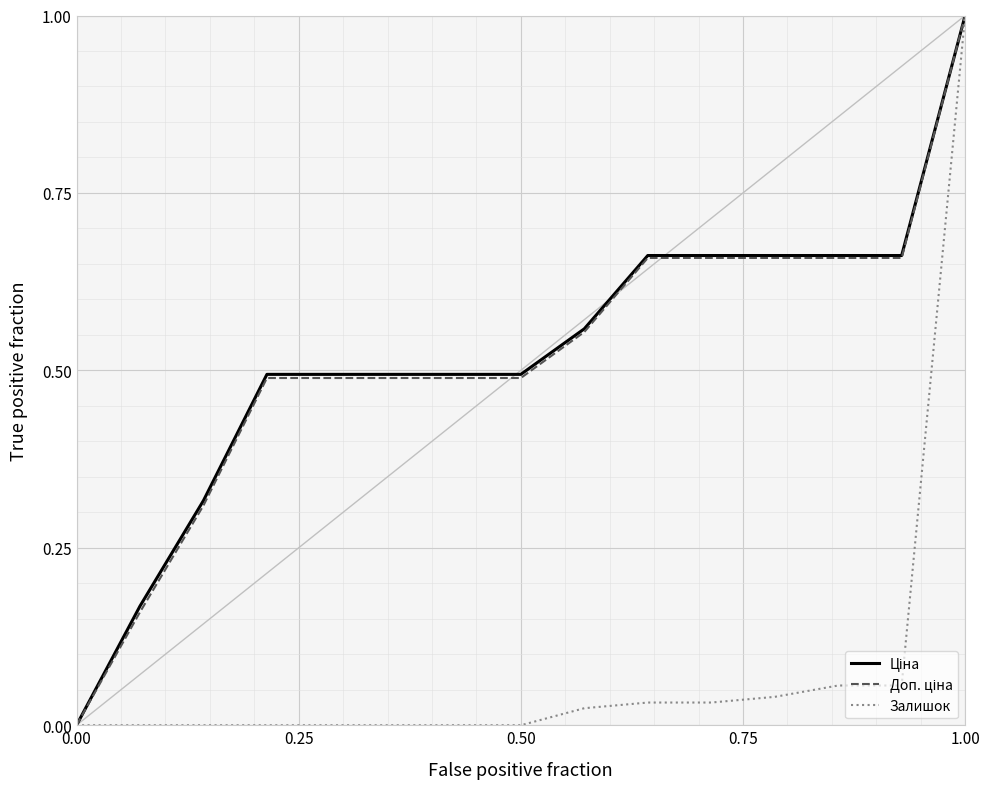

What is the highest value of the Залишок series?

1.0